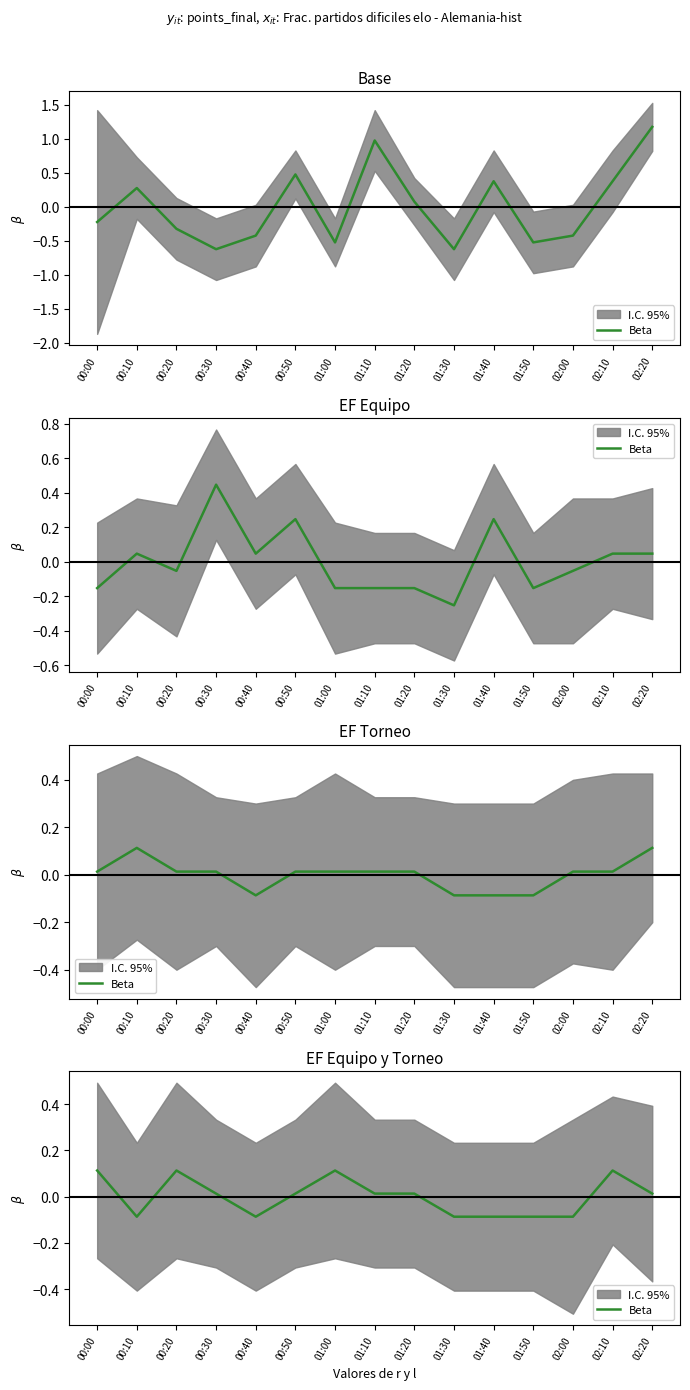

What is the difference between the maximum and minimum values?

0.2